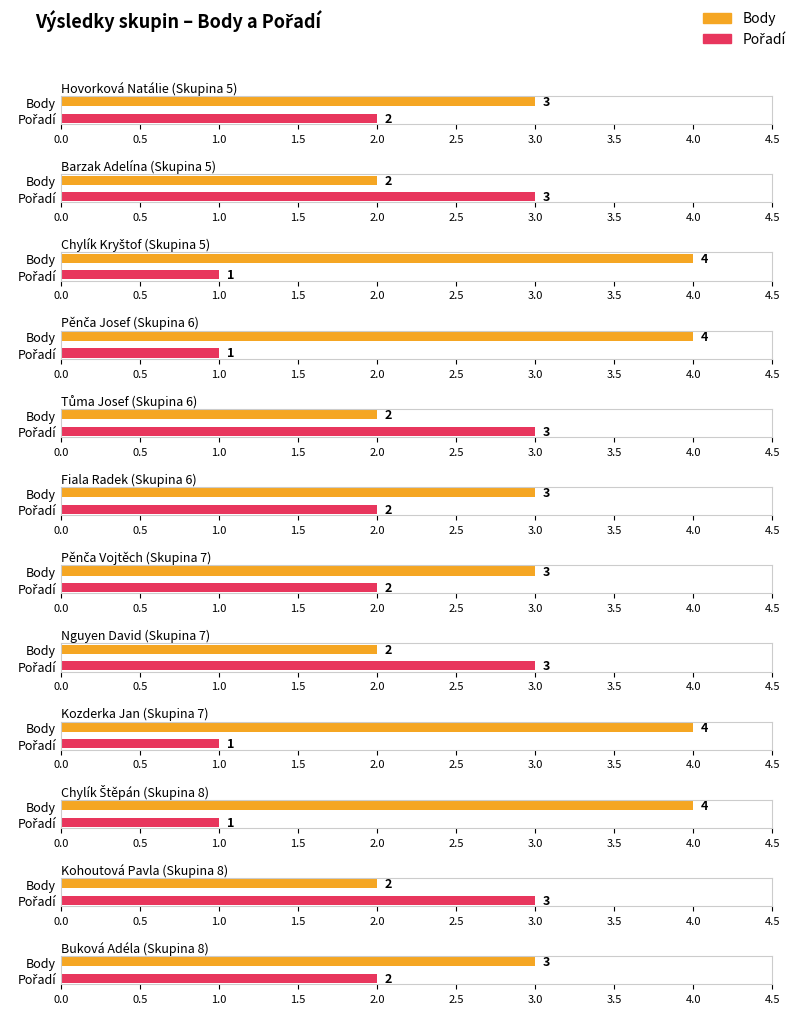

How many bars are there in each group?

2